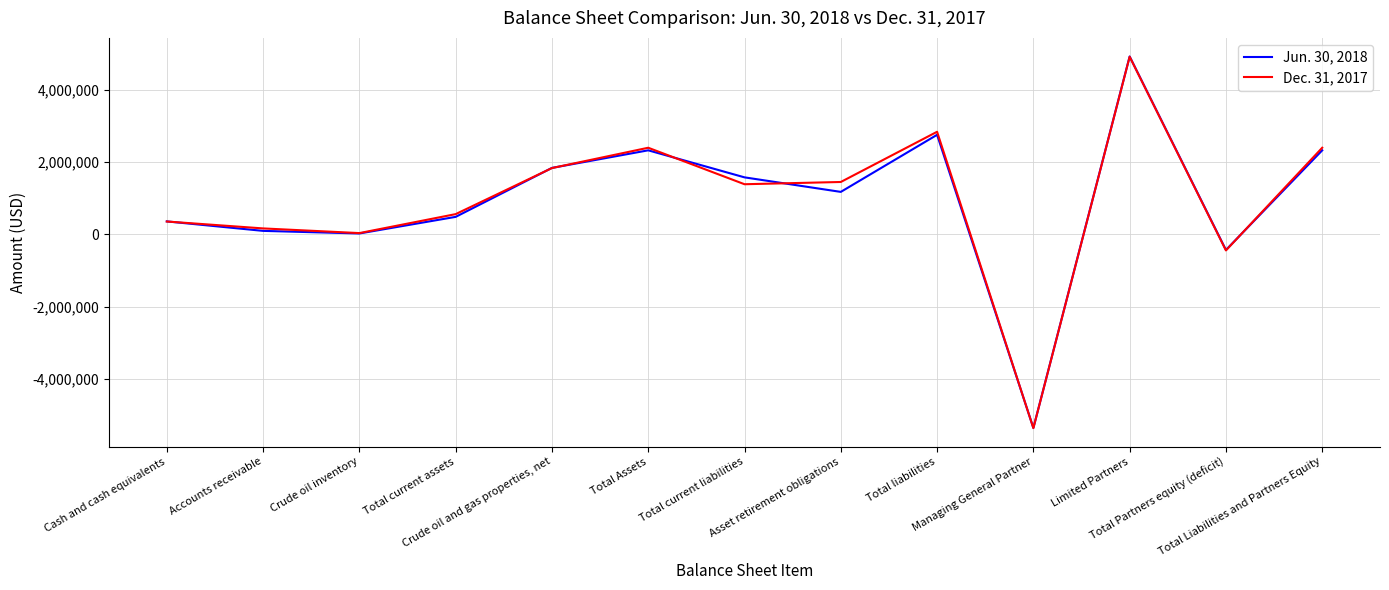

Reading left to right, transcribe all the data shown in this chart.

Jun. 30, 2018: Cash and cash equivalents=360469	Accounts receivable=98652	Crude oil inventory=26840	Total current assets=485961	Crude oil and gas properties, net=1839675	Total Assets=2325636	Total current liabilities=1578193	Asset retirement obligations=1176429	Total liabilities=2754622	Managing General Partner=-5349101	Limited Partners=4920115	Total Partners equity (deficit)=-428986	Total Liabilities and Partners Equity=2325636
Dec. 31, 2017: Cash and cash equivalents=357711	Accounts receivable=166651	Crude oil inventory=37443	Total current assets=561805	Crude oil and gas properties, net=1835110	Total Assets=2396915	Total current liabilities=1388081	Asset retirement obligations=1450305	Total liabilities=2838386	Managing General Partner=-5353720	Limited Partners=4912249	Total Partners equity (deficit)=-441471	Total Liabilities and Partners Equity=2396915